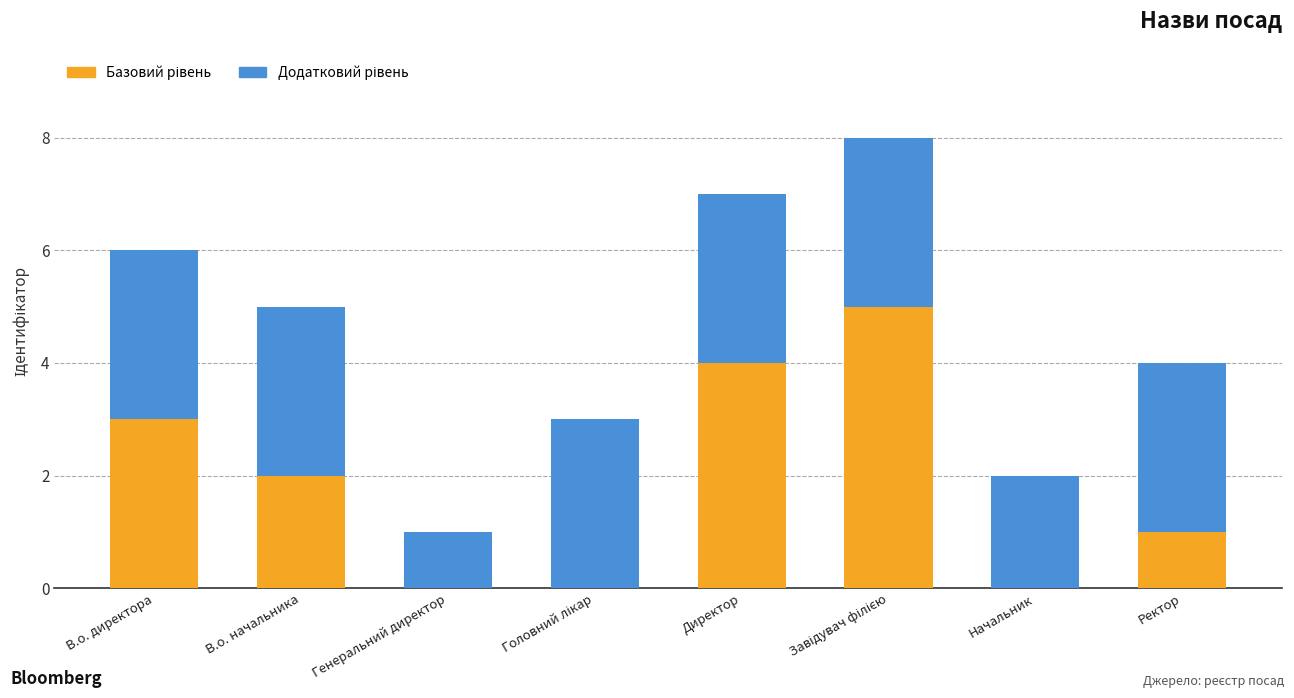

Count the Базовий рівень values in the range 0 to 4.

7